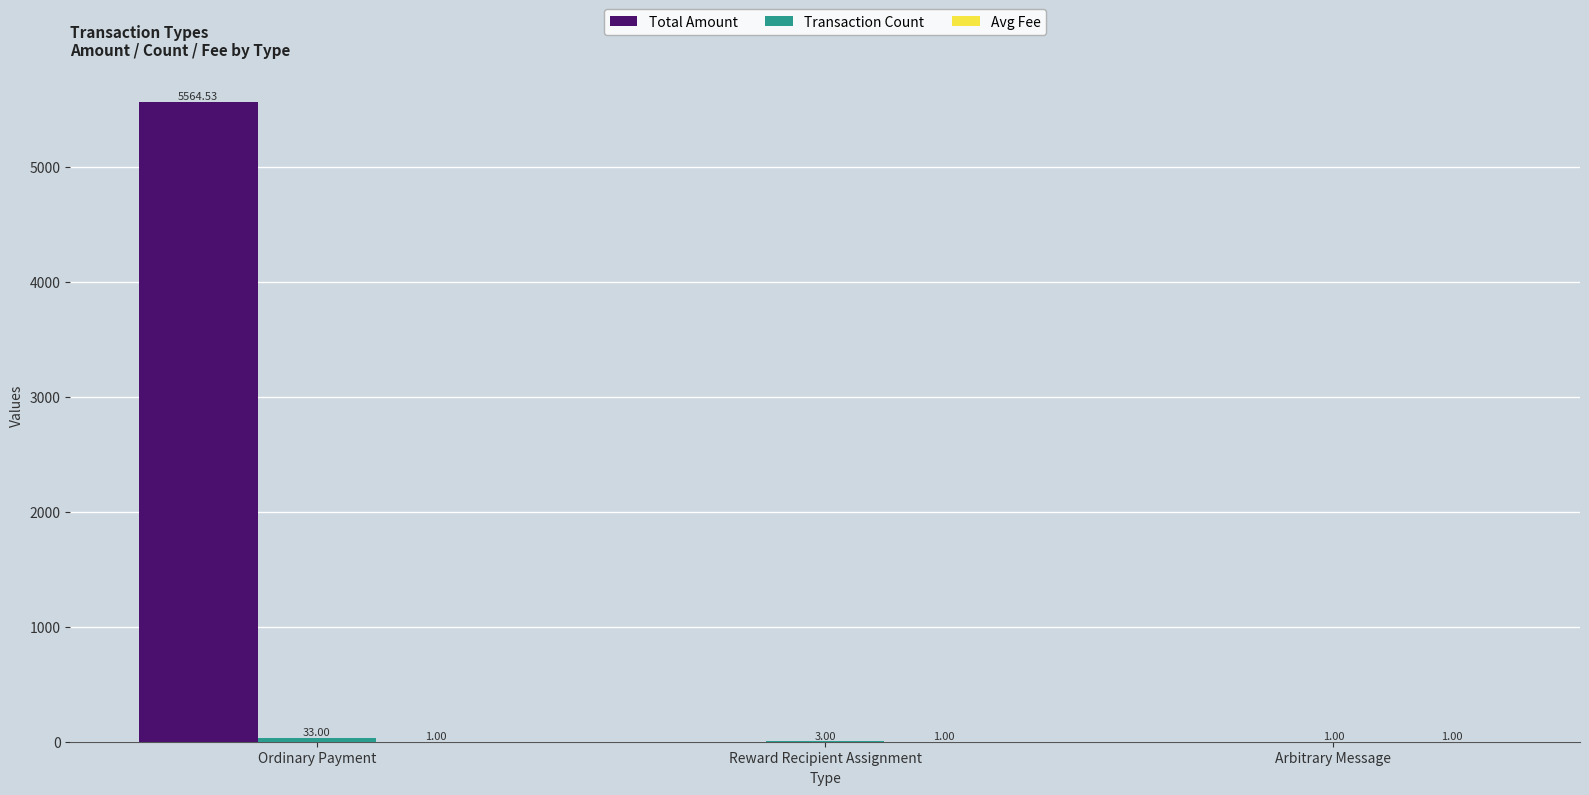

Between Ordinary Payment and Arbitrary Message, which series saw the biggest shift?

Total Amount